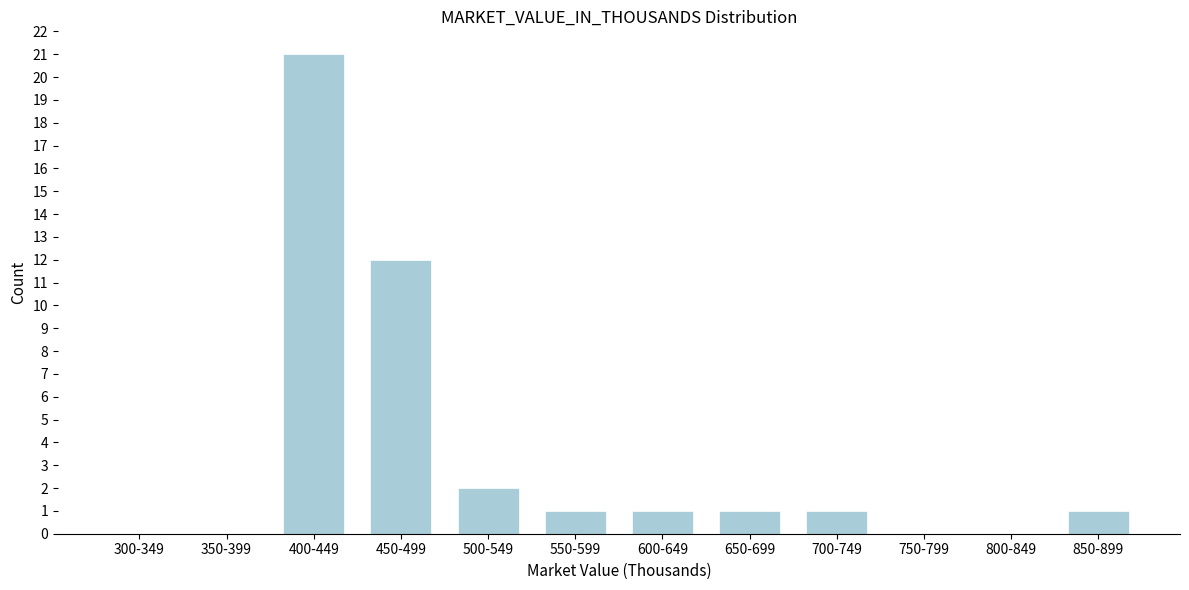

Reading right to left, extract all data points from this chart.

850-899=1	800-849=0	750-799=0	700-749=1	650-699=1	600-649=1	550-599=1	500-549=2	450-499=12	400-449=21	350-399=0	300-349=0